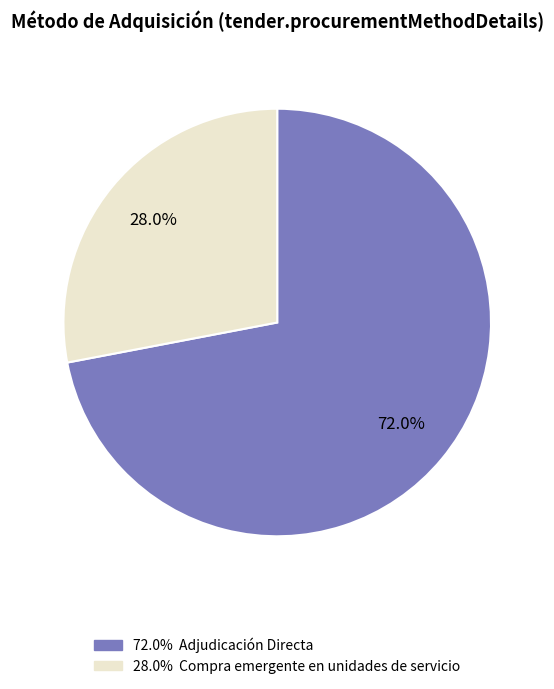

Is there a majority slice in this chart?

Yes